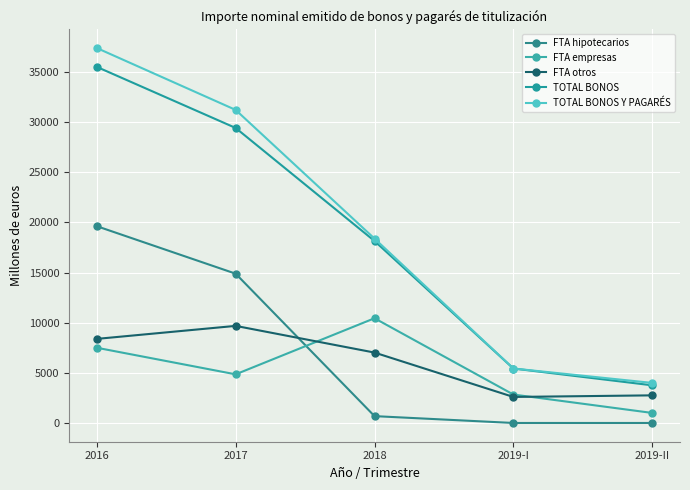

True or false: TOTAL BONOS and FTA empresas cross at least once.

False